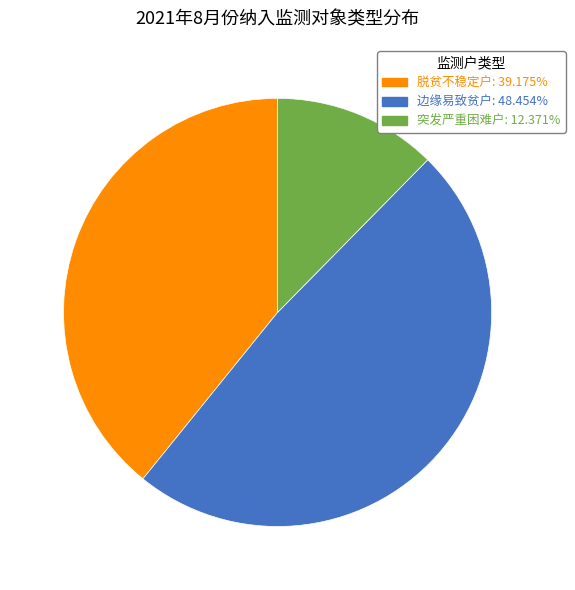

Combined, do 脱贫不稳定户 and 边缘易致贫户 account for over 50%?

Yes